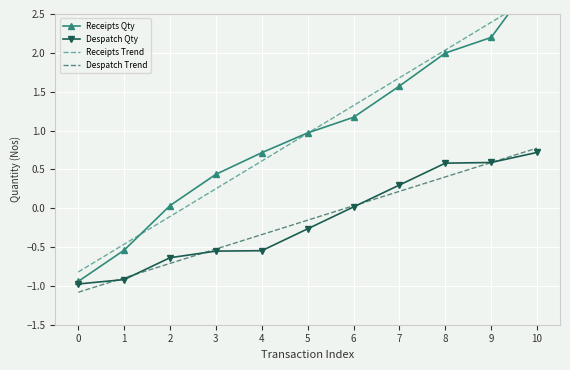

What are all the series names shown in the legend?

Receipts Qty, Despatch Qty, Receipts Trend, Despatch Trend